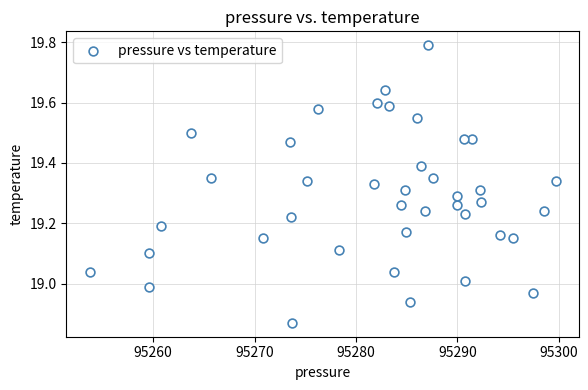

What is the range of Y values (max minus min)?

0.9